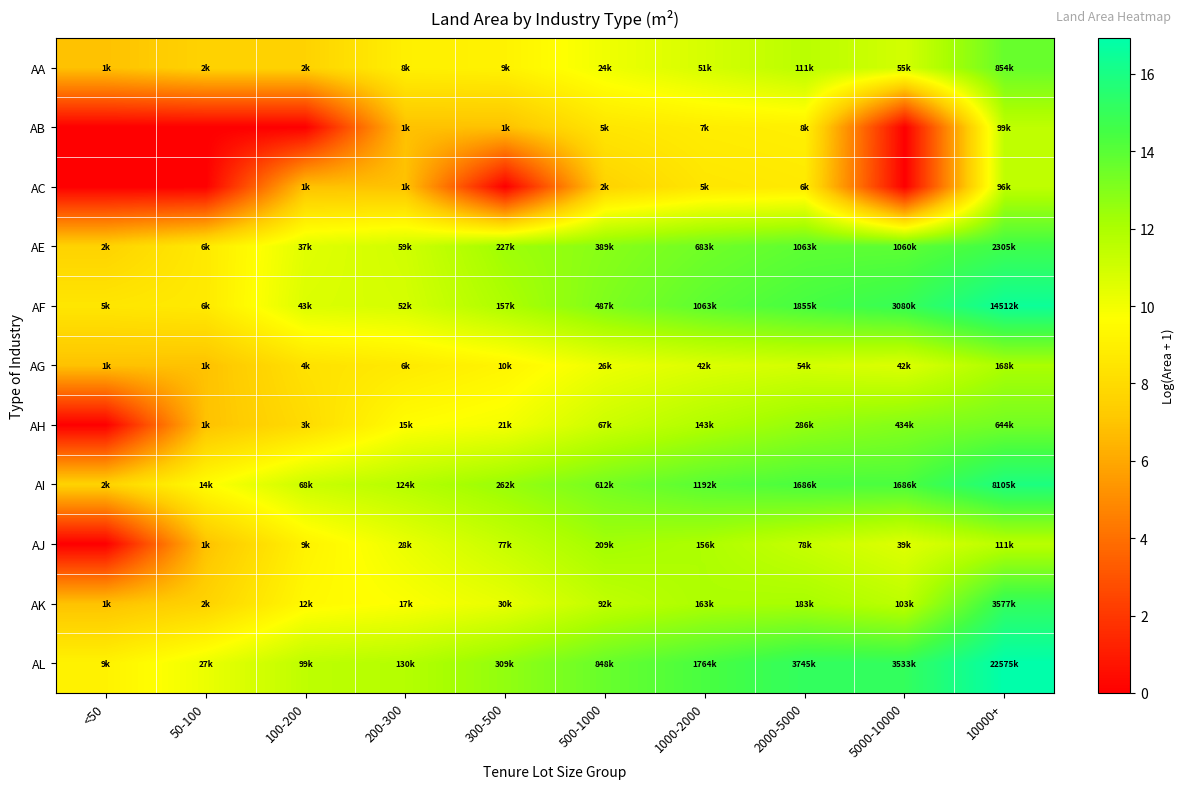

At how many categories does at least one series exceed 16?

1